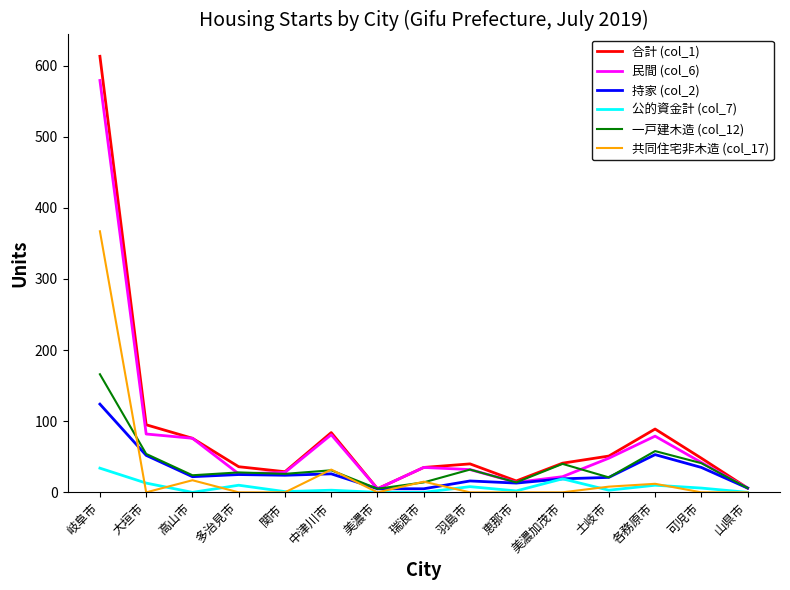

The 合計 (col_1) series shows 5 at 美濃市. True or false?

True